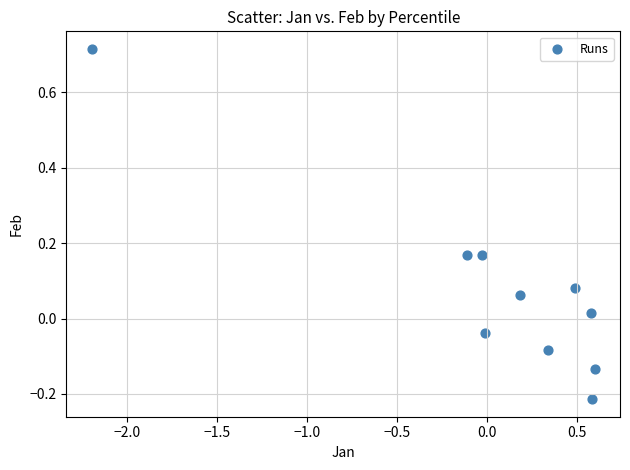

What is the range of X values (max minus min)?

2.8